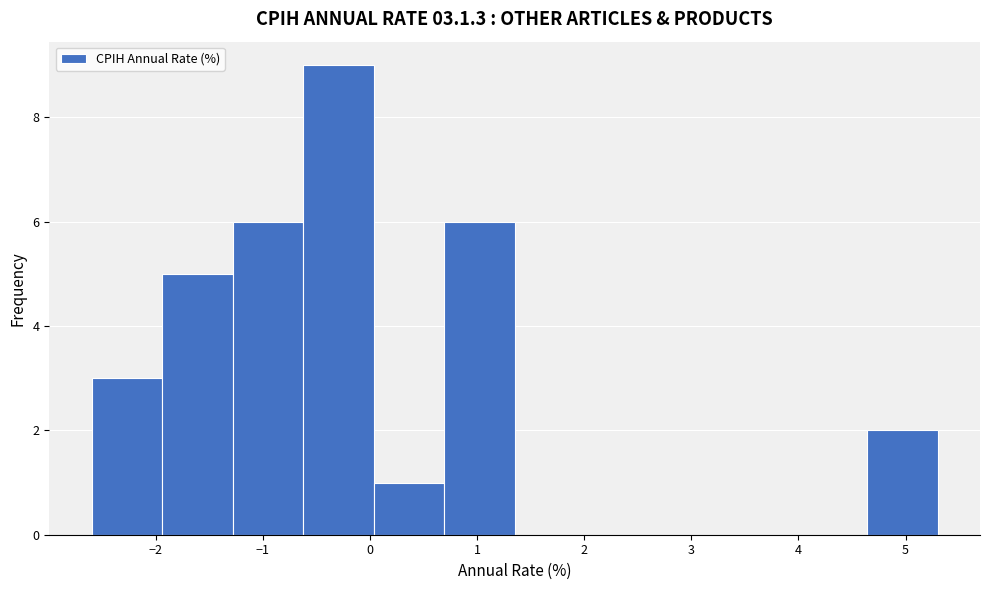

Reading left to right, transcribe this chart: for each bar, give the range it covers on the x-axis and its height. Neither the bar edges nor the heights are printed on the chart, so give them approximately, as read against the axes.

-2.6 to -1.9: 3
-1.9 to -1.3: 5
-1.3 to -0.6: 6
-0.6 to 0.0: 9
0.0 to 0.7: 1
0.7 to 1.4: 6
1.4 to 2.0: 0
2.0 to 2.7: 0
2.7 to 3.3: 0
3.3 to 4.0: 0
4.0 to 4.6: 0
4.6 to 5.3: 2